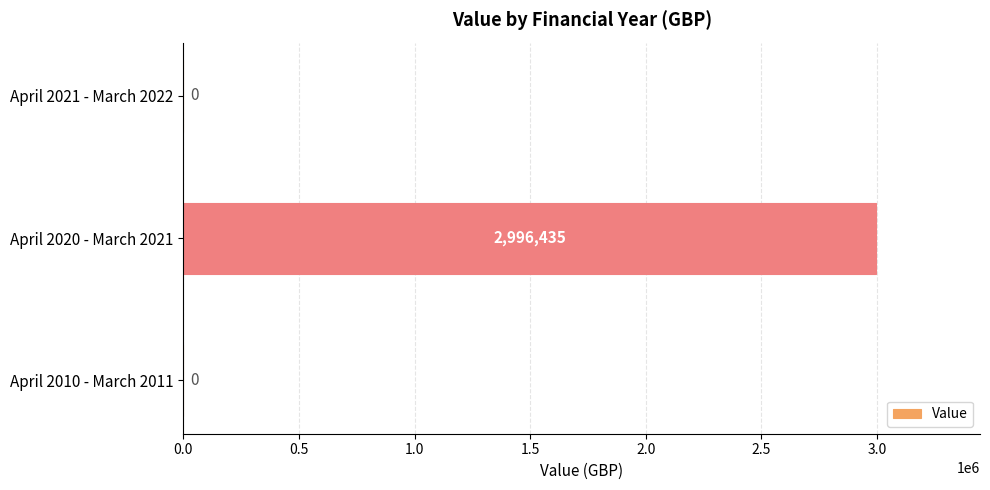

What value does the data have at April 2020 - March 2021?

2996435